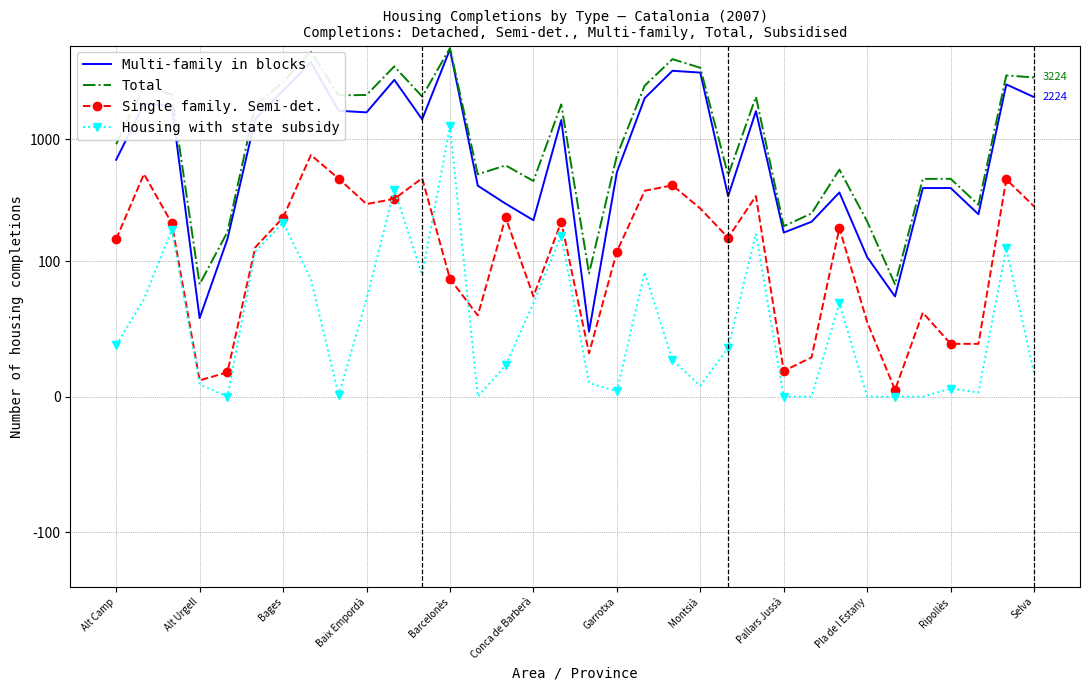

At 31, list the series in order from smallest to largest.

Housing with state subsidy, Single family. Semi-det., Multi-family in blocks, Total